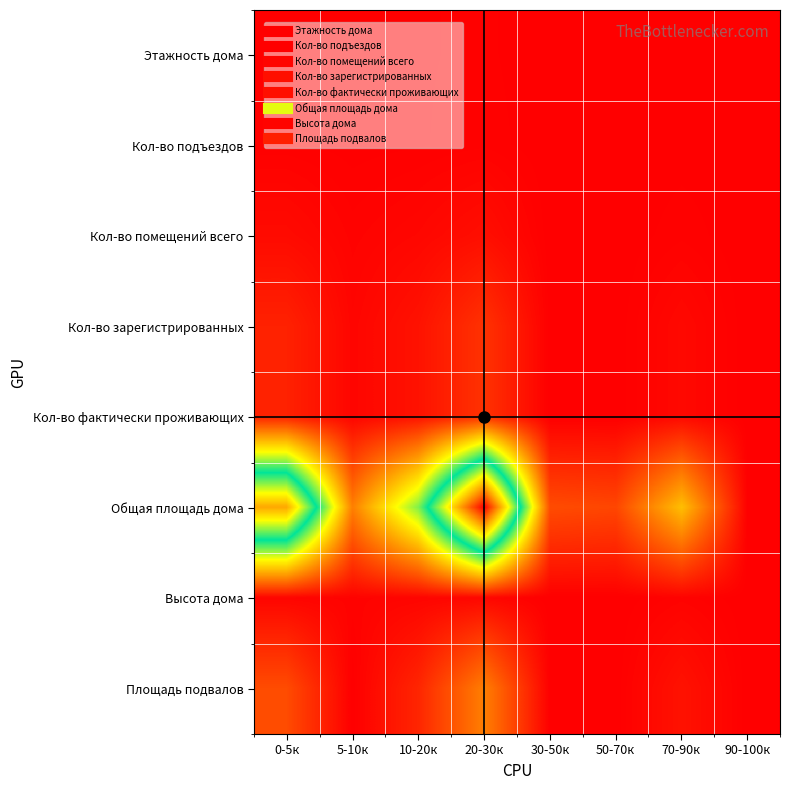

At which category is the sum across all series the highest?

20-30к